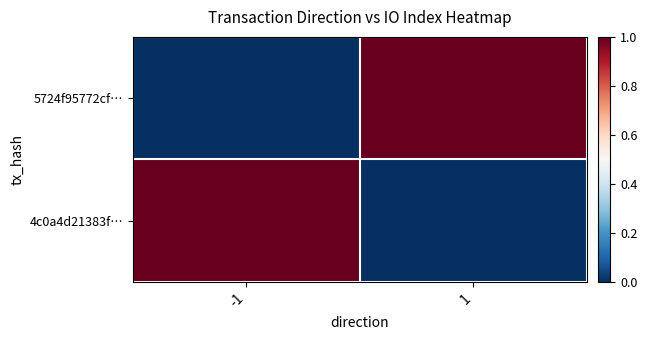

Count the number of categories in the chart.

2